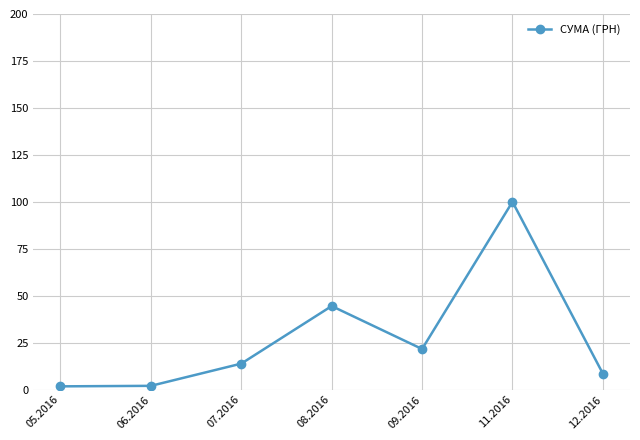

What position from the left is 08.2016?

4